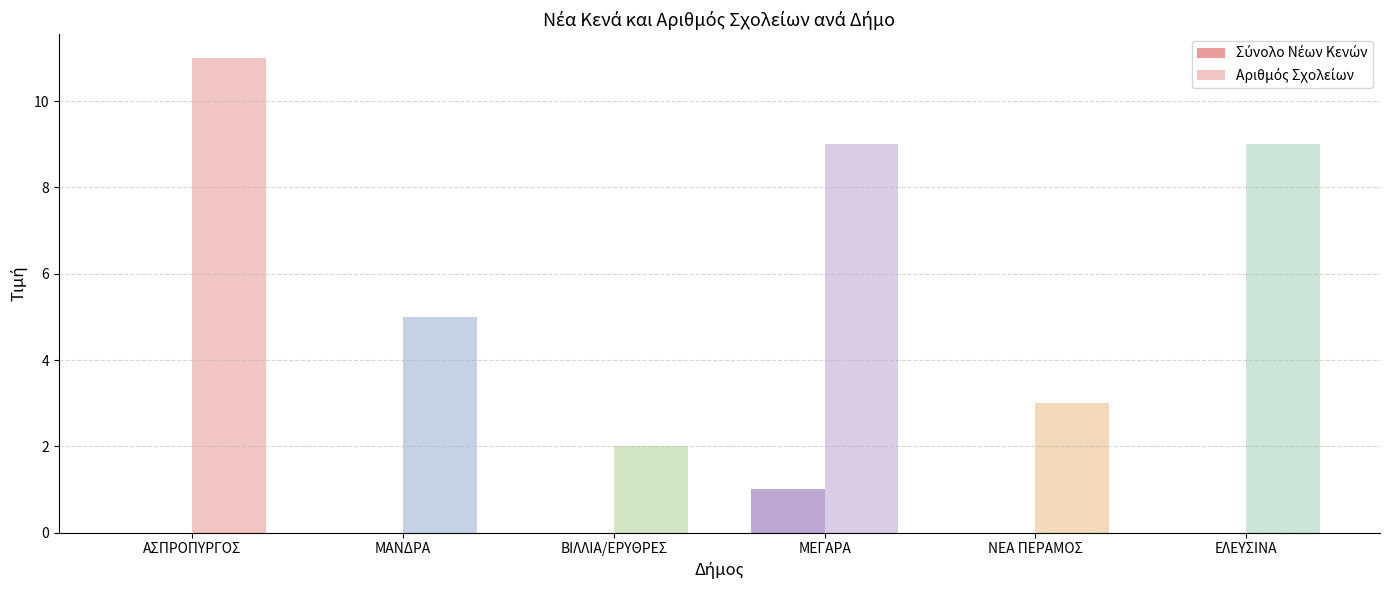

How many categories are shown in the chart?

6